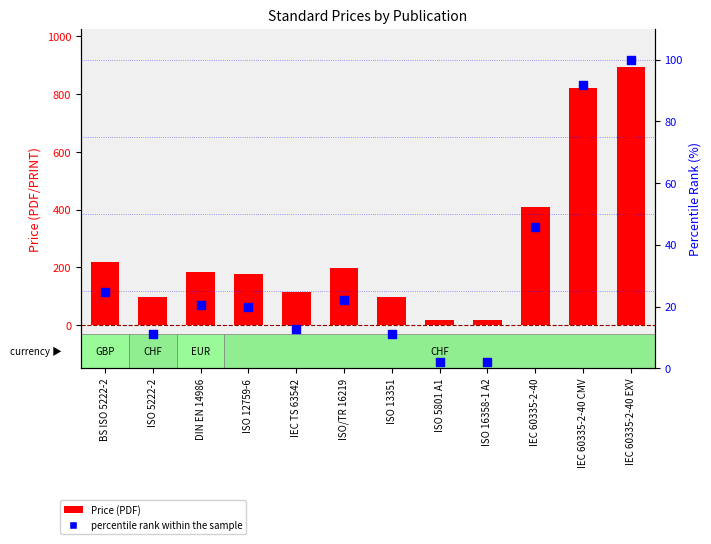

Which series contains the highest Y value?

Price (PDF)